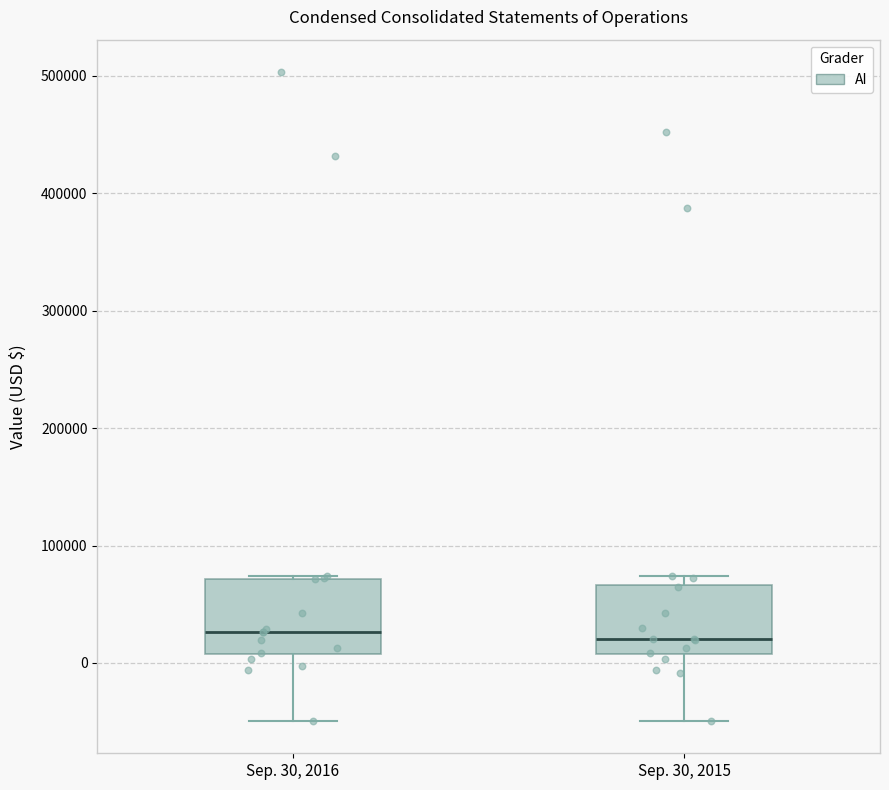

Where is the upper edge of the box for Sep. 30, 2015 on the y-axis? The values are not printed on the chart, so give them approximately, as read against the axis.

70000